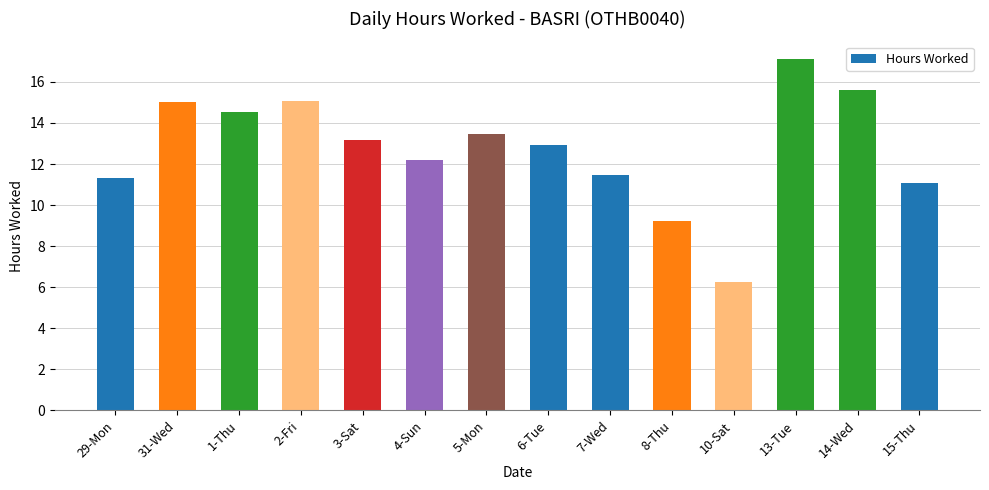

Which category has the highest value across all series?

13-Tue